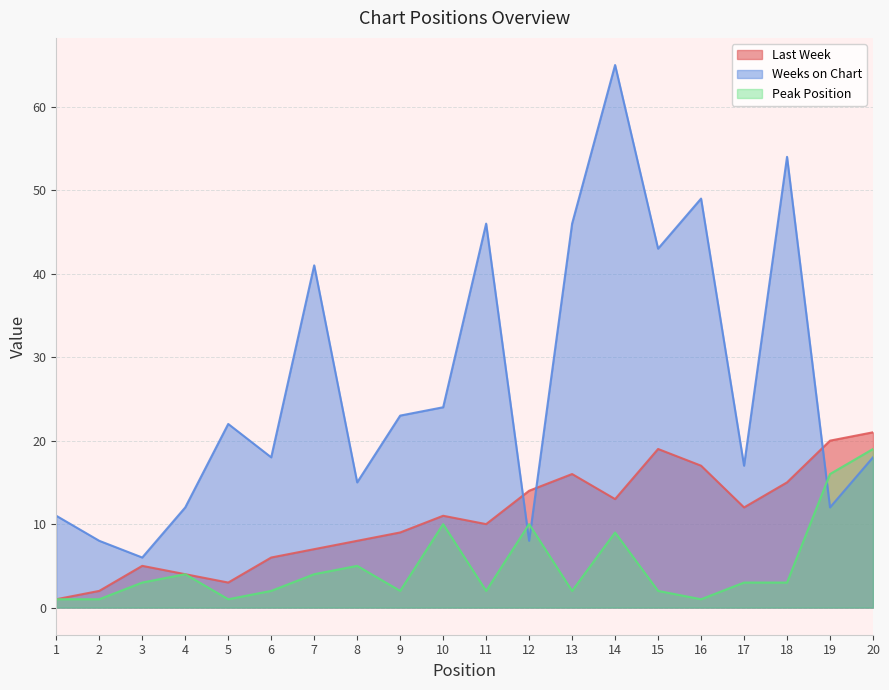

Is it true that Weeks on Chart equals 17 at 17?

True